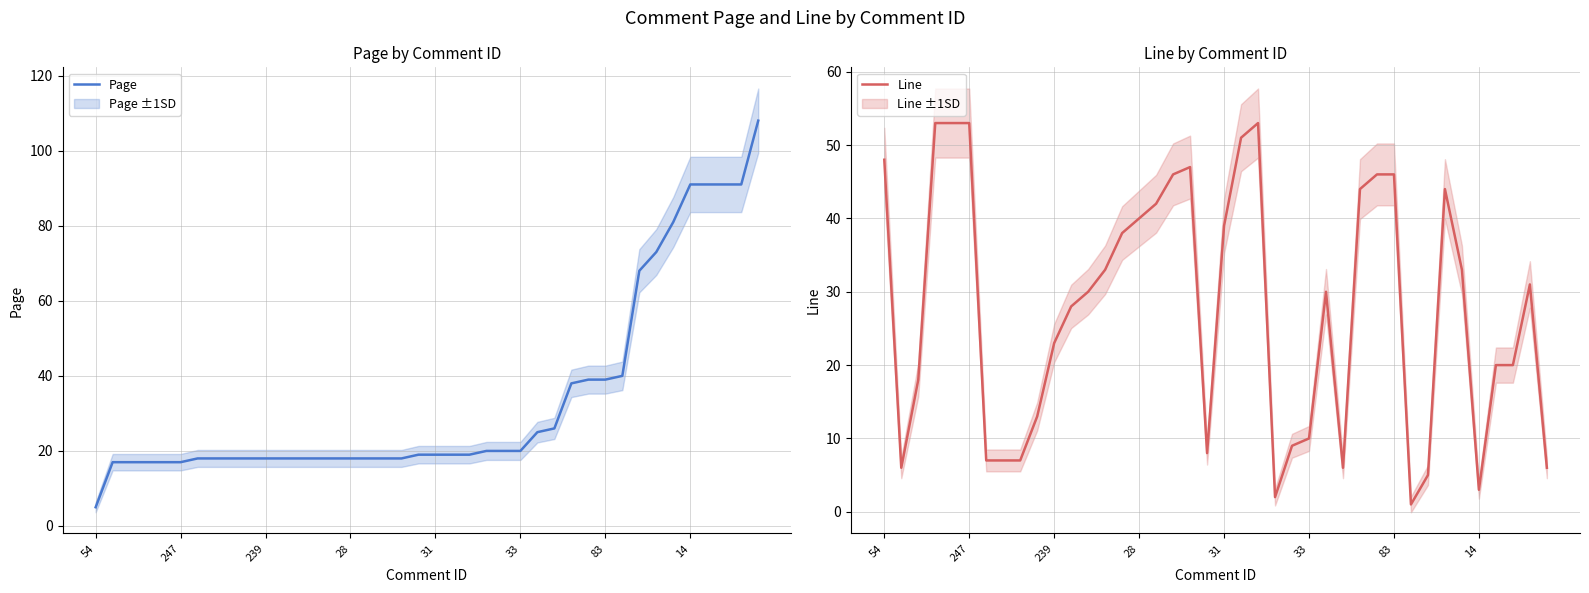

What is the difference between the second highest and second lowest values in the Page series?

74